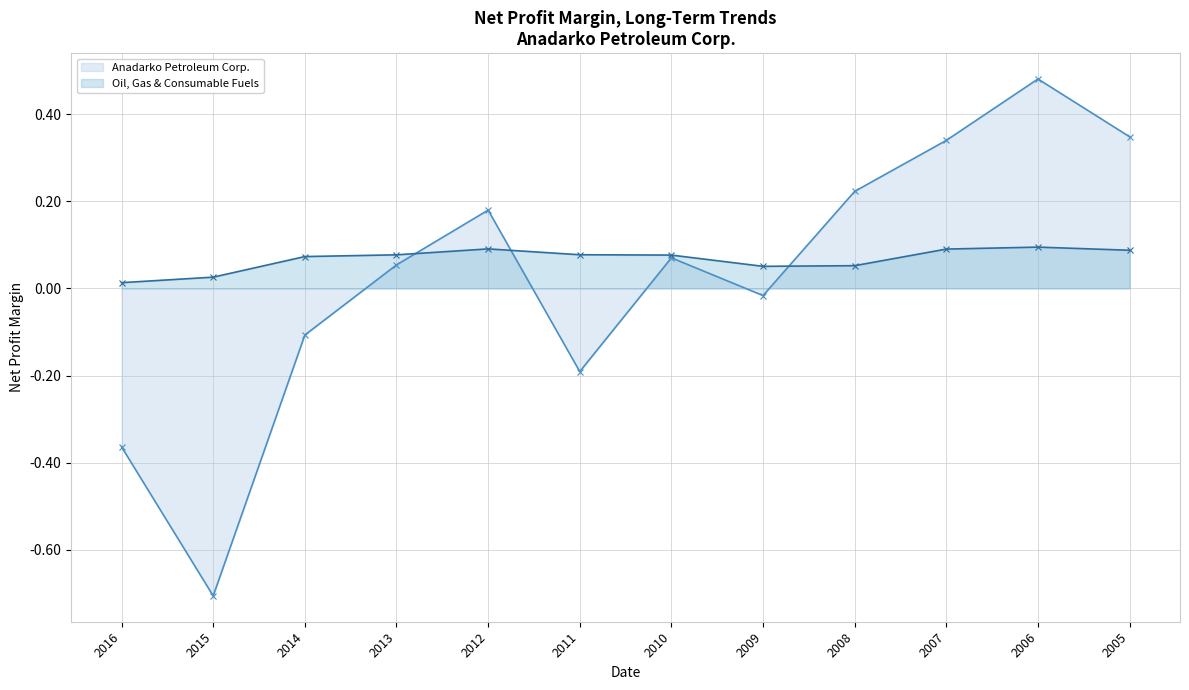

What is the minimum value shown in the chart?

-0.7